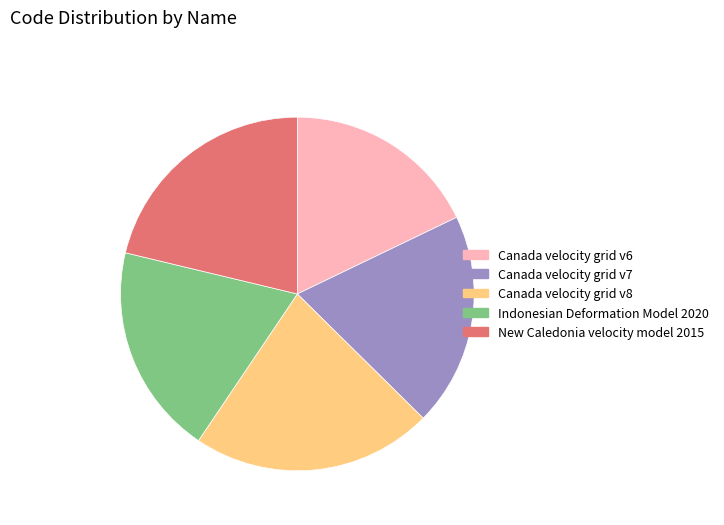

How many slices are in this pie chart?

5